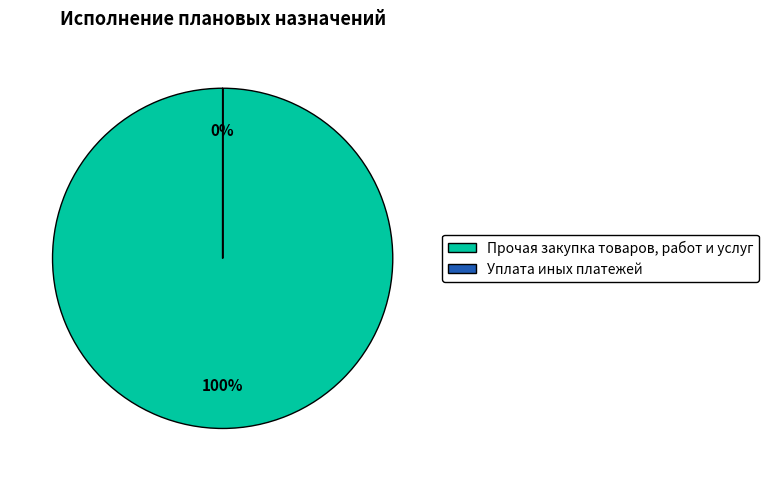

True or false: Уплата иных платежей accounts for 0% of the total.

True